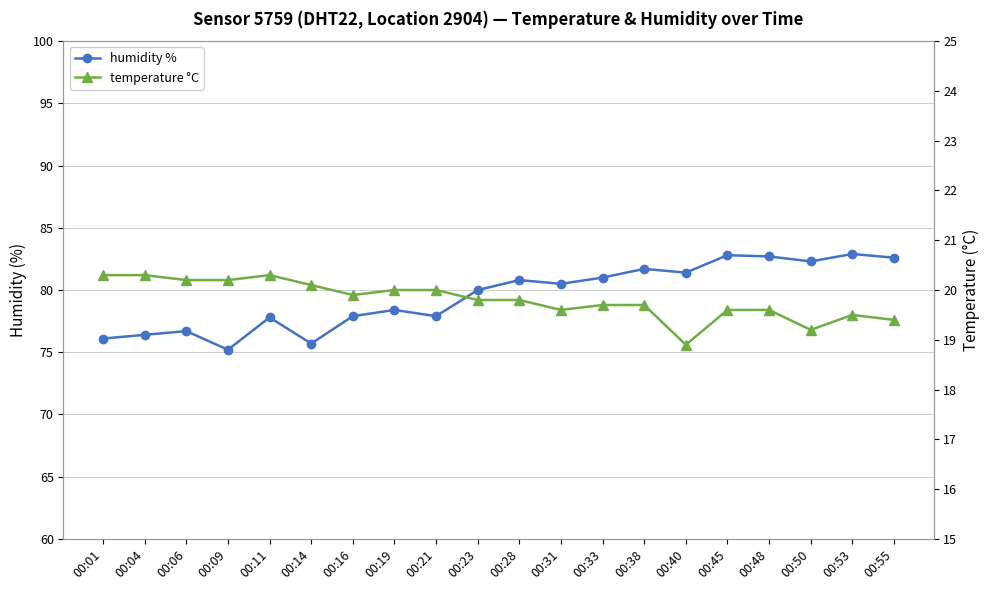

Where does the humidity % series first go above 80?

00:28